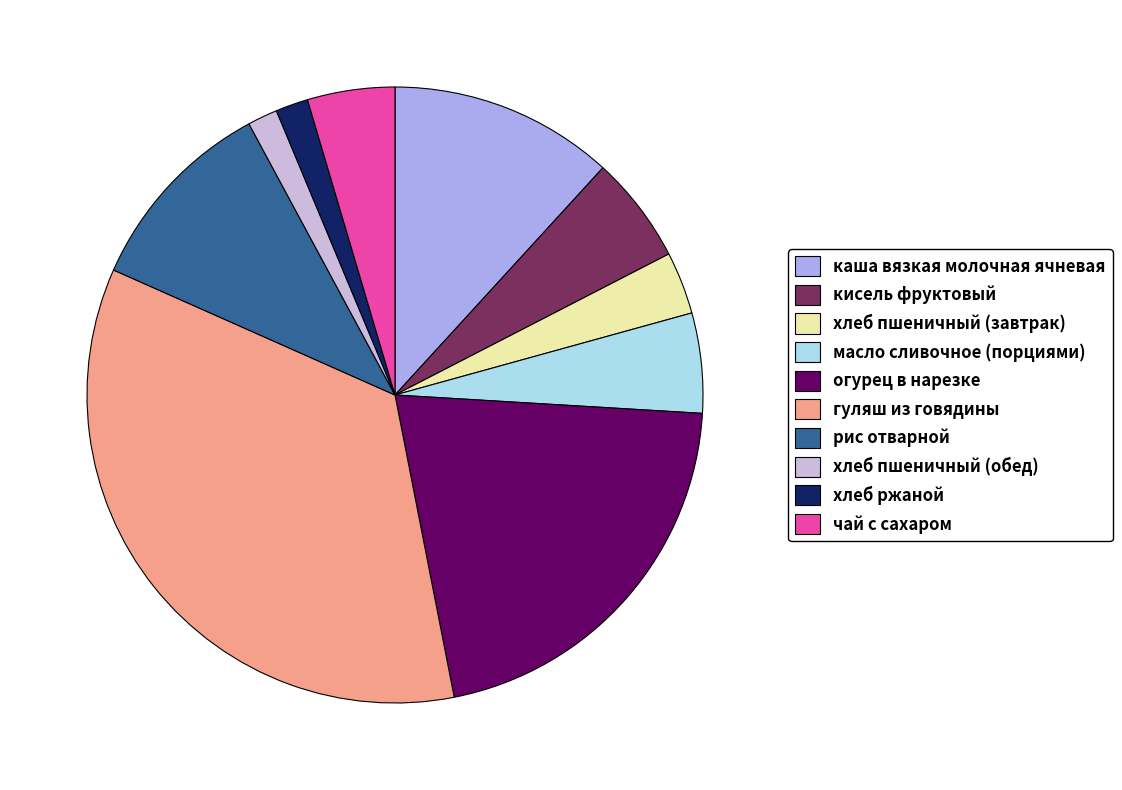

Approximately how many times larger is the value at хлеб ржаной compared to кисель фруктовый?

0.3